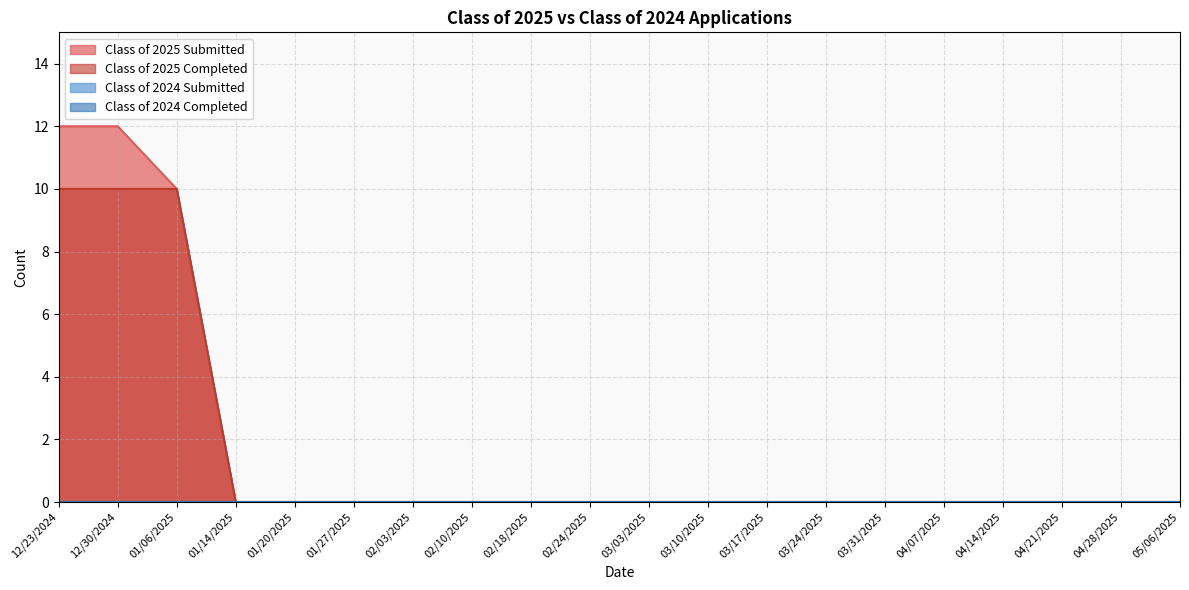

At which label does Class of 2025 Submitted reach its minimum?

01/14/2025